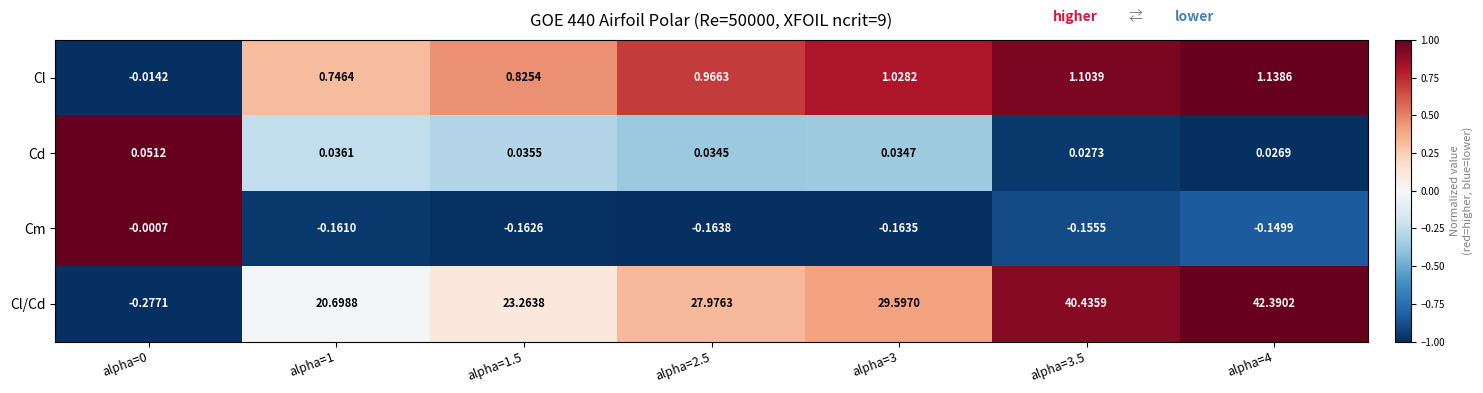

Rank the series by their maximum value, from highest to lowest.

Cl/Cd, Cl, Cd, Cm